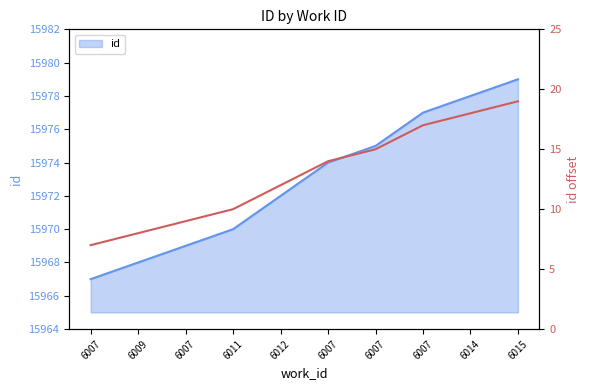

Is it true that the value at 6007 is 9?

True